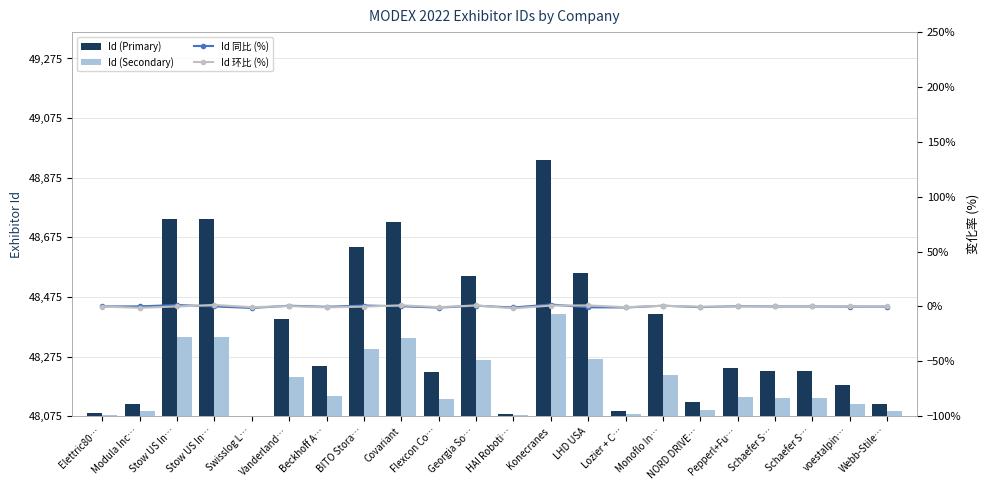

How many values in the Id 环比 (%) series exceed 0?

10